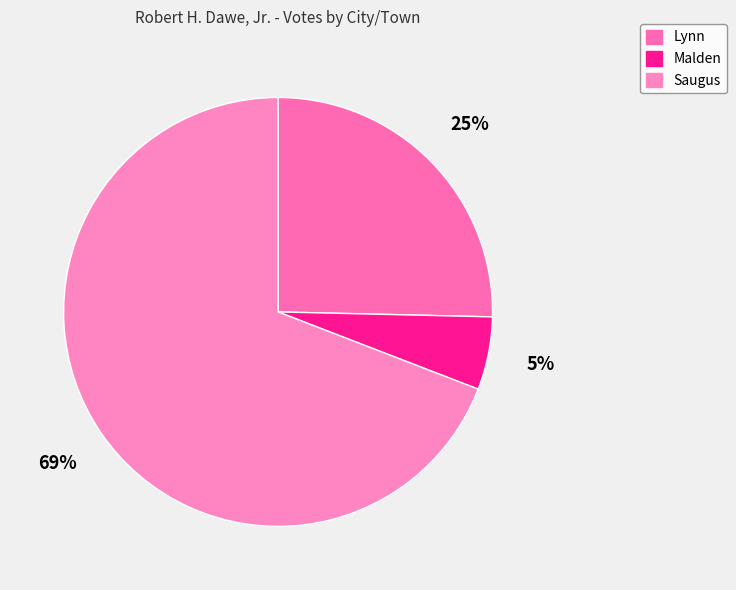

To the nearest percent, what percentage of the pie is Lynn?

25%